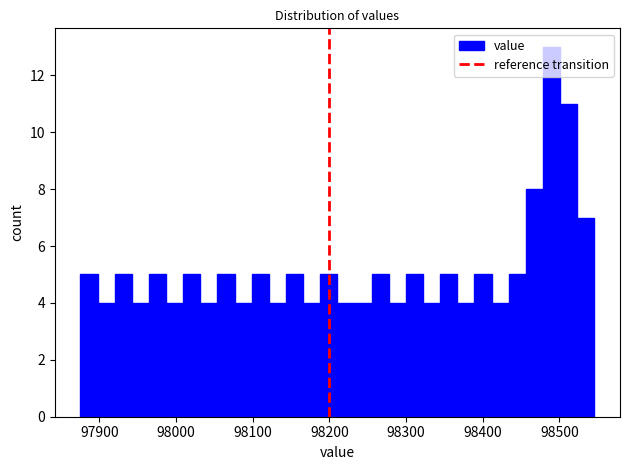

Around what value on the x-axis is the tallest bar? Give the approximate position of its centre, as read against the axis.

98490